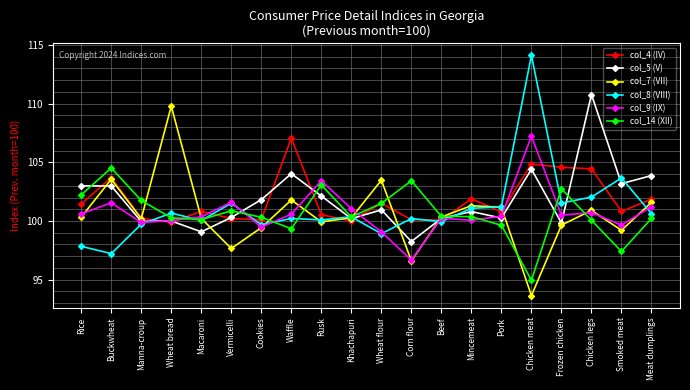

In col_4 (IV), how many points are higher than both neighbors (excluding endpoints)?

6